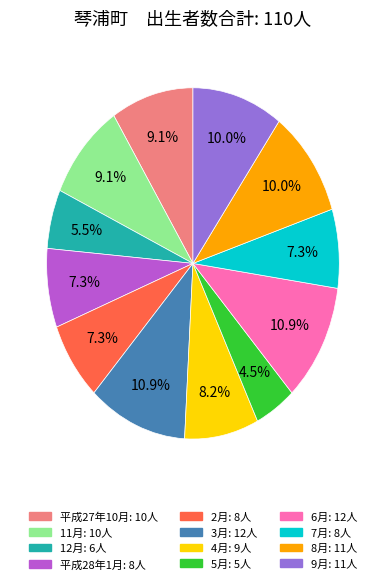

Which category has the smallest portion of the pie?

5月